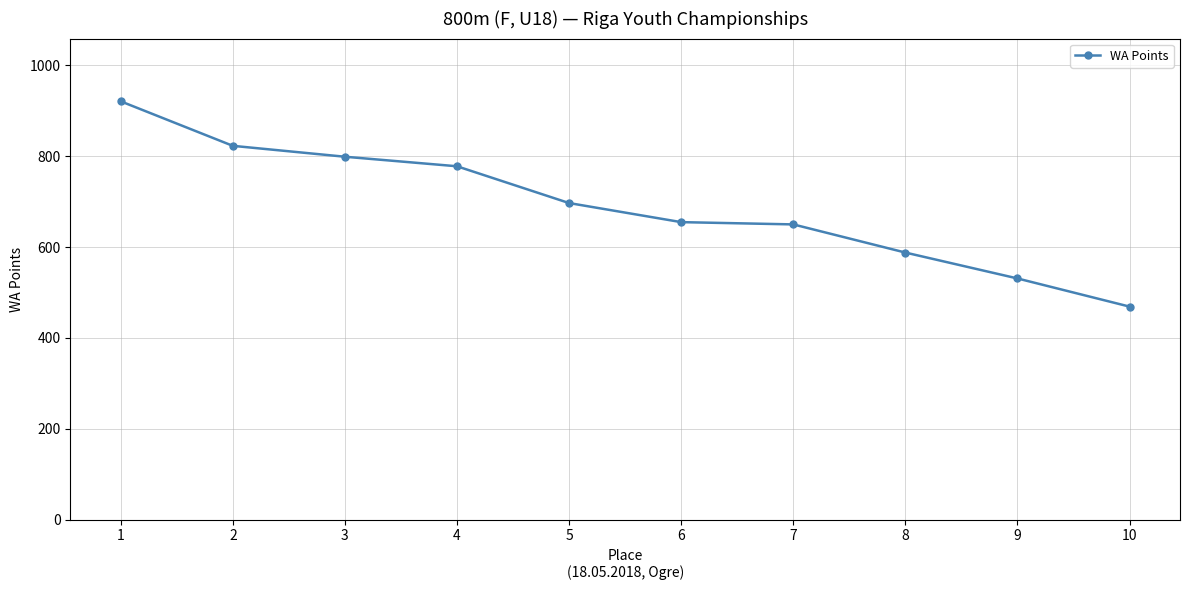

What is the smallest value displayed?

469